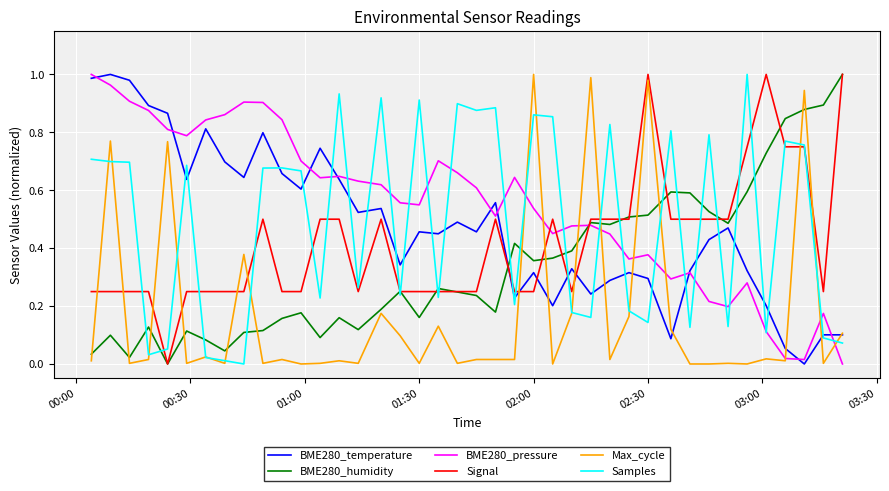

After their last crossing, which series has the higher values: BME280_humidity or Samples?

BME280_humidity